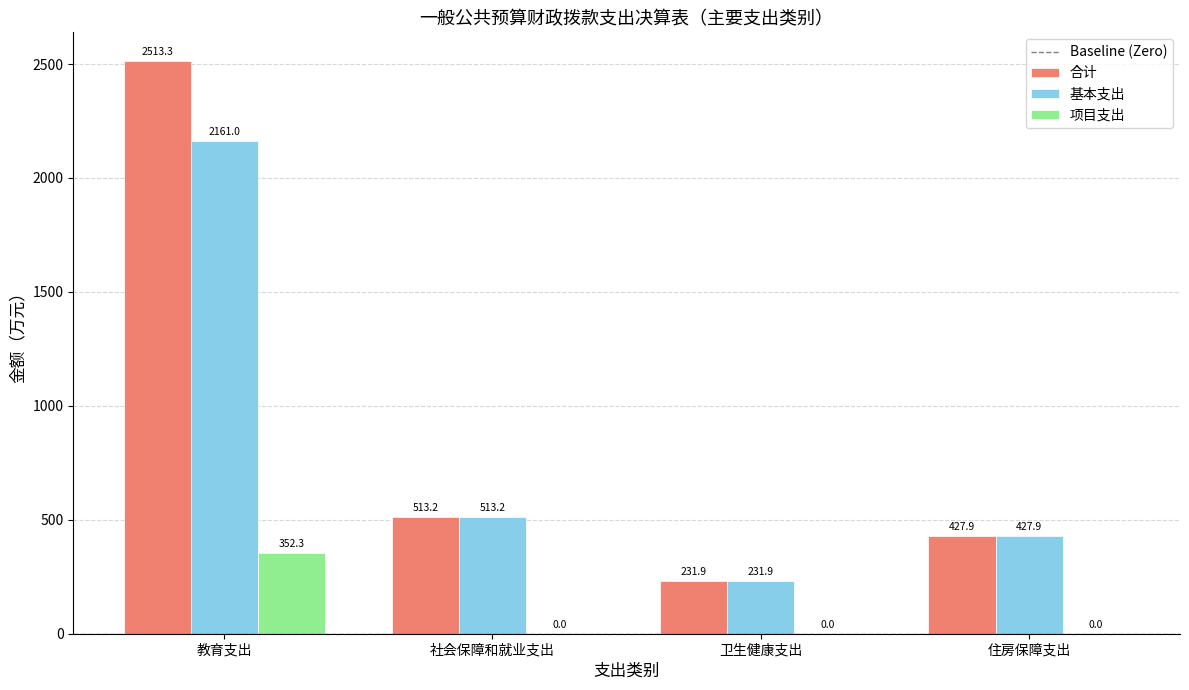

Is the value of 基本支出 at 卫生健康支出 greater than the value of 项目支出 at 卫生健康支出?

Yes